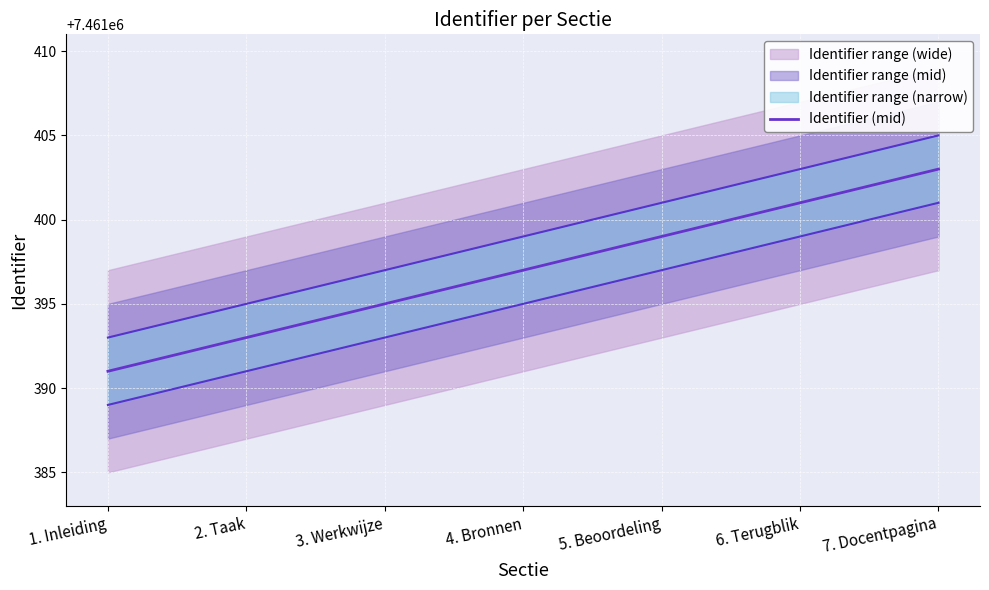

Reading right to left, transcribe all the data shown in this chart.

7. Docentpagina=7461403	6. Terugblik=7461401	5. Beoordeling=7461399	4. Bronnen=7461397	3. Werkwijze=7461395	2. Taak=7461393	1. Inleiding=7461391